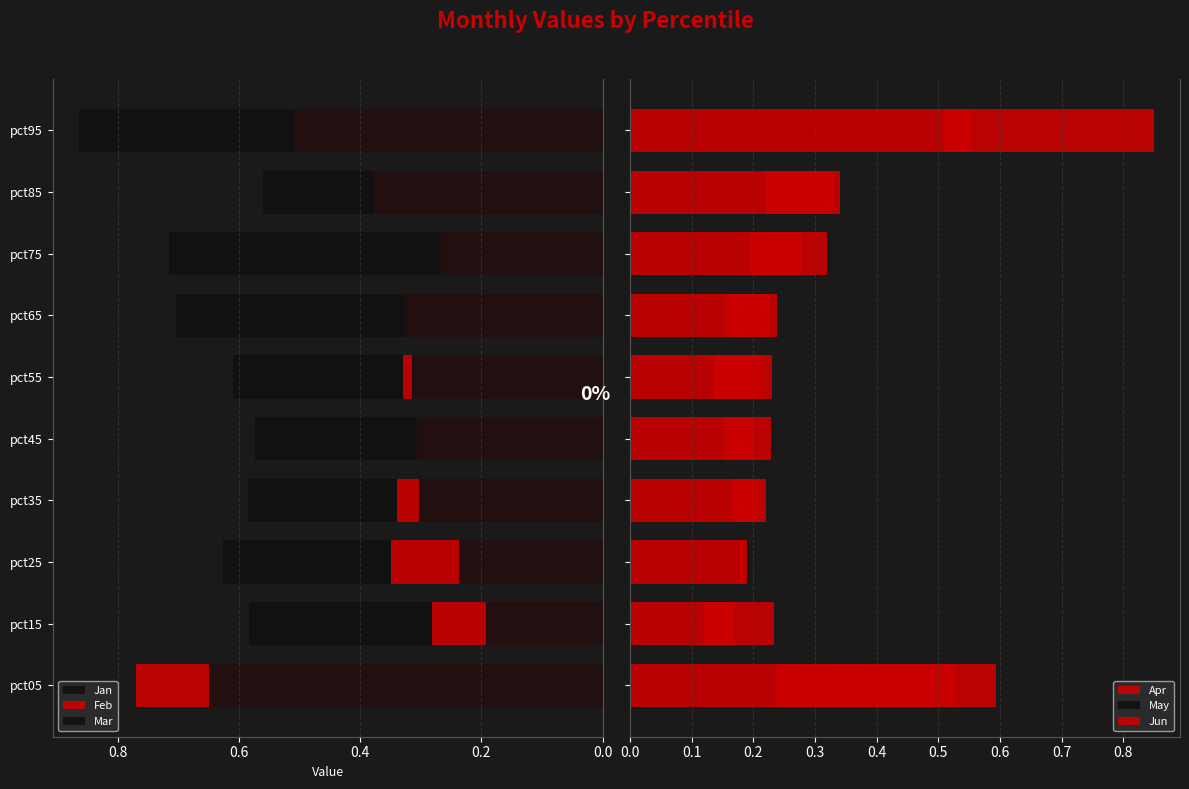

How many data points does each series have?

10